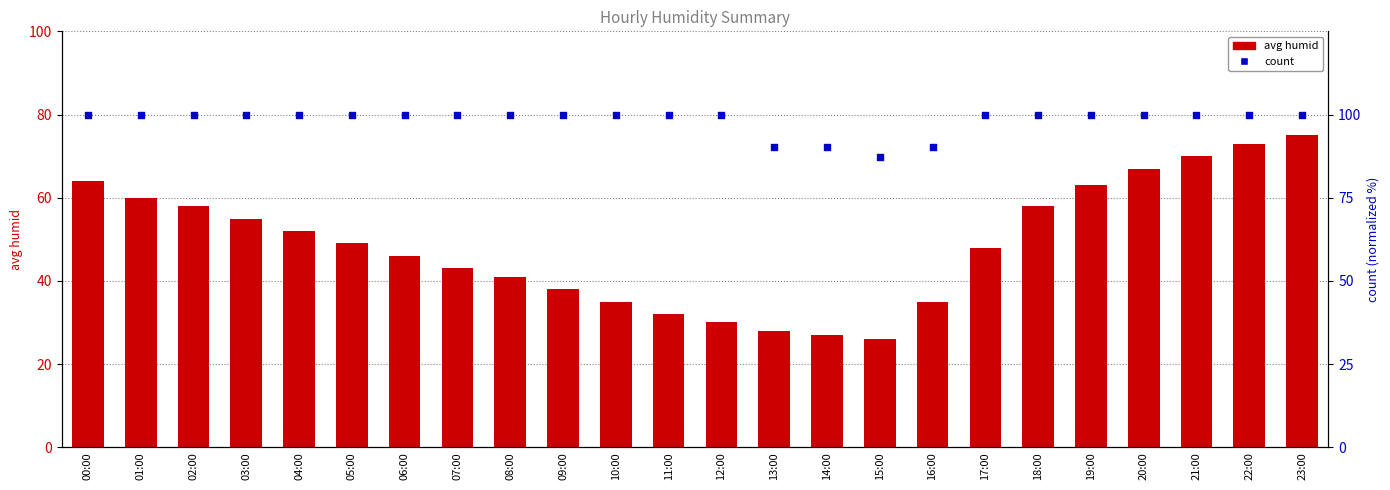

Is the value of avg humid at 11:00 greater than the value of count at 03:00?

No